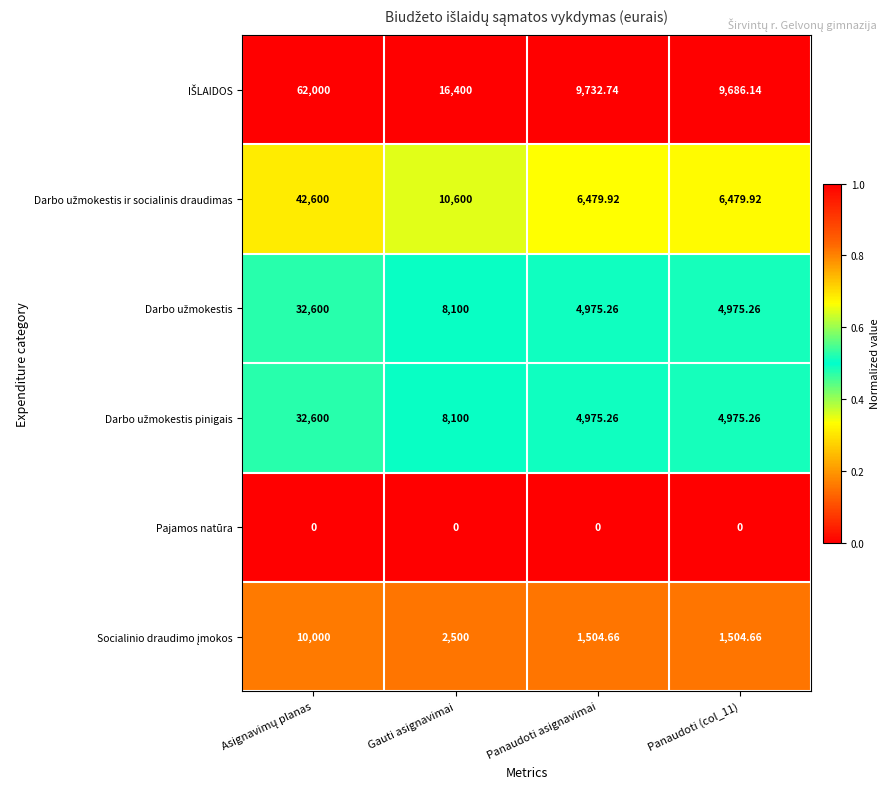

How many series are shown in this chart?

6